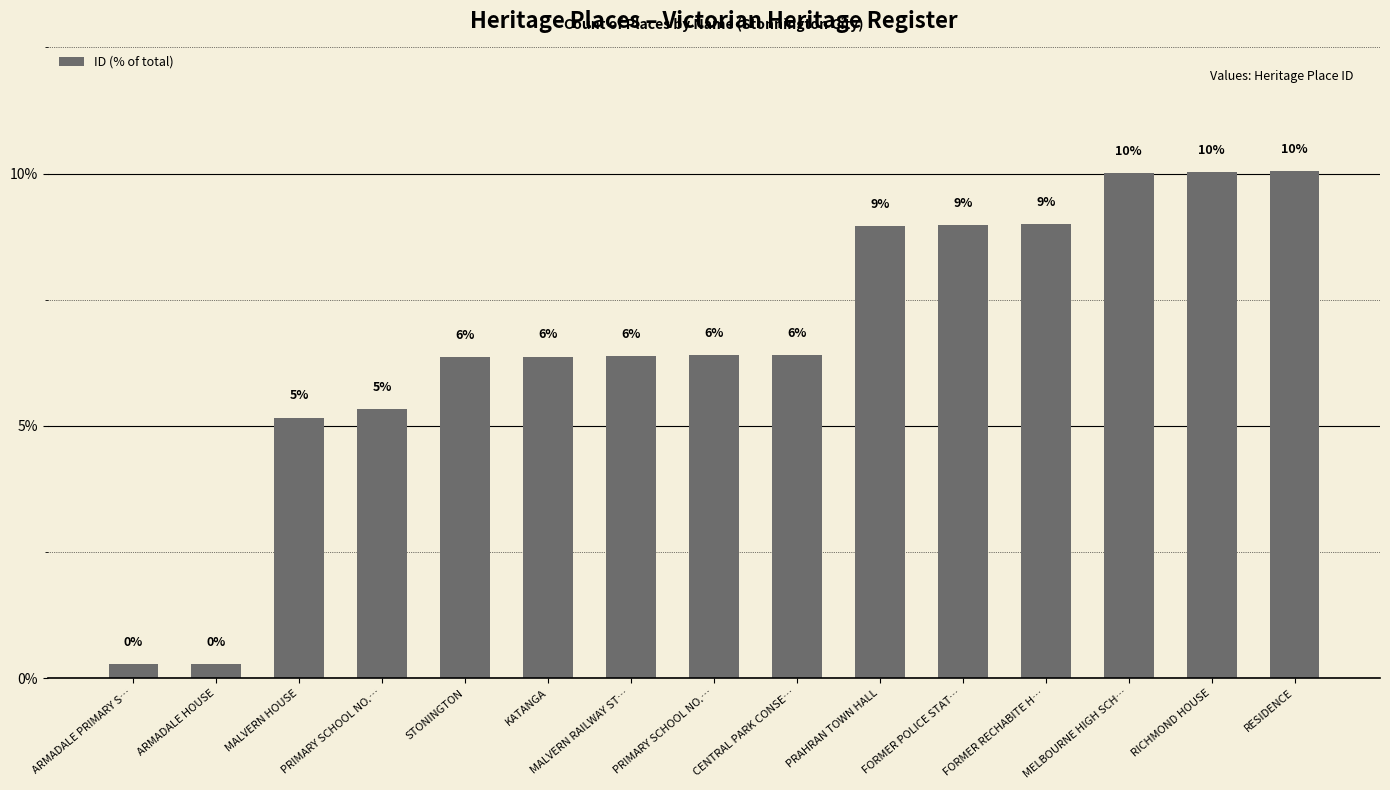

How many values exceed 6?

11